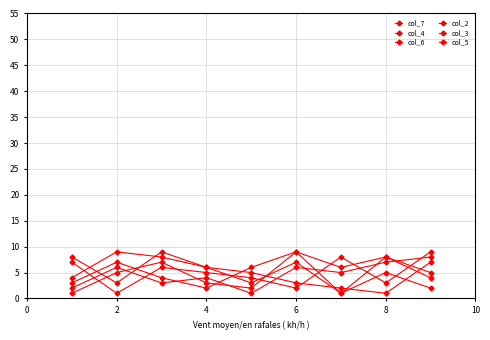

At which label is col_5 closest to 5?

8